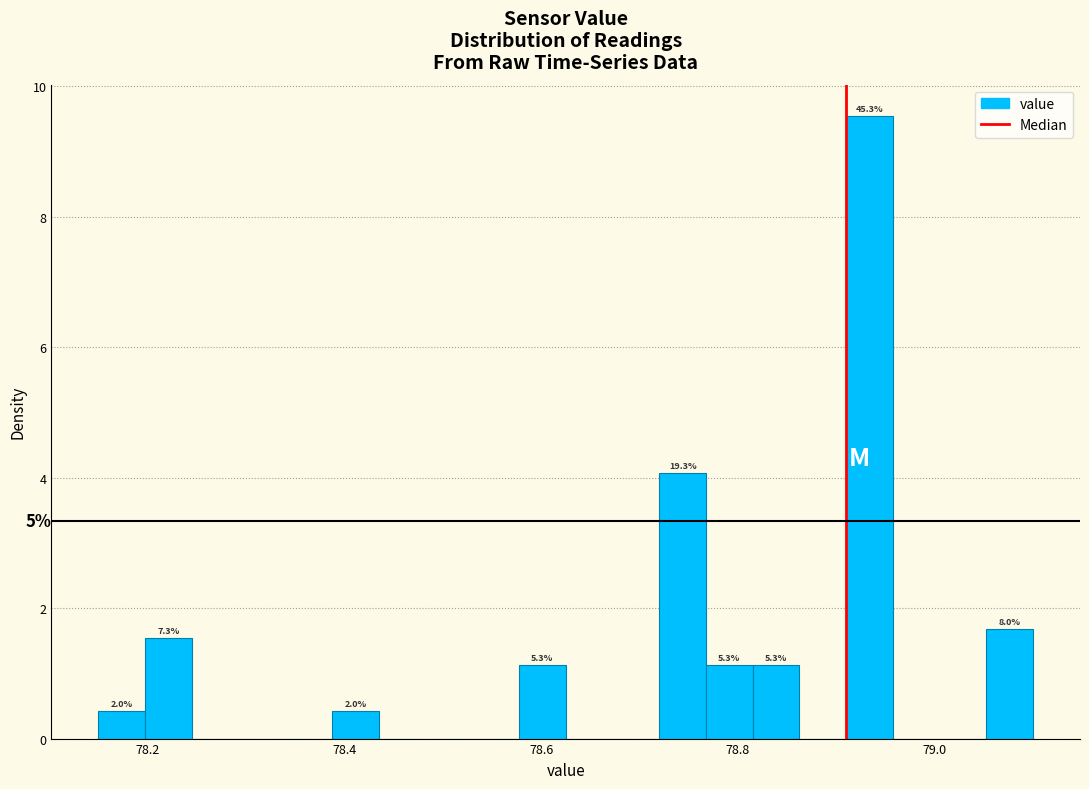

Around what value on the x-axis is the tallest bar? Give the approximate position of its centre, as read against the axis.

78.94